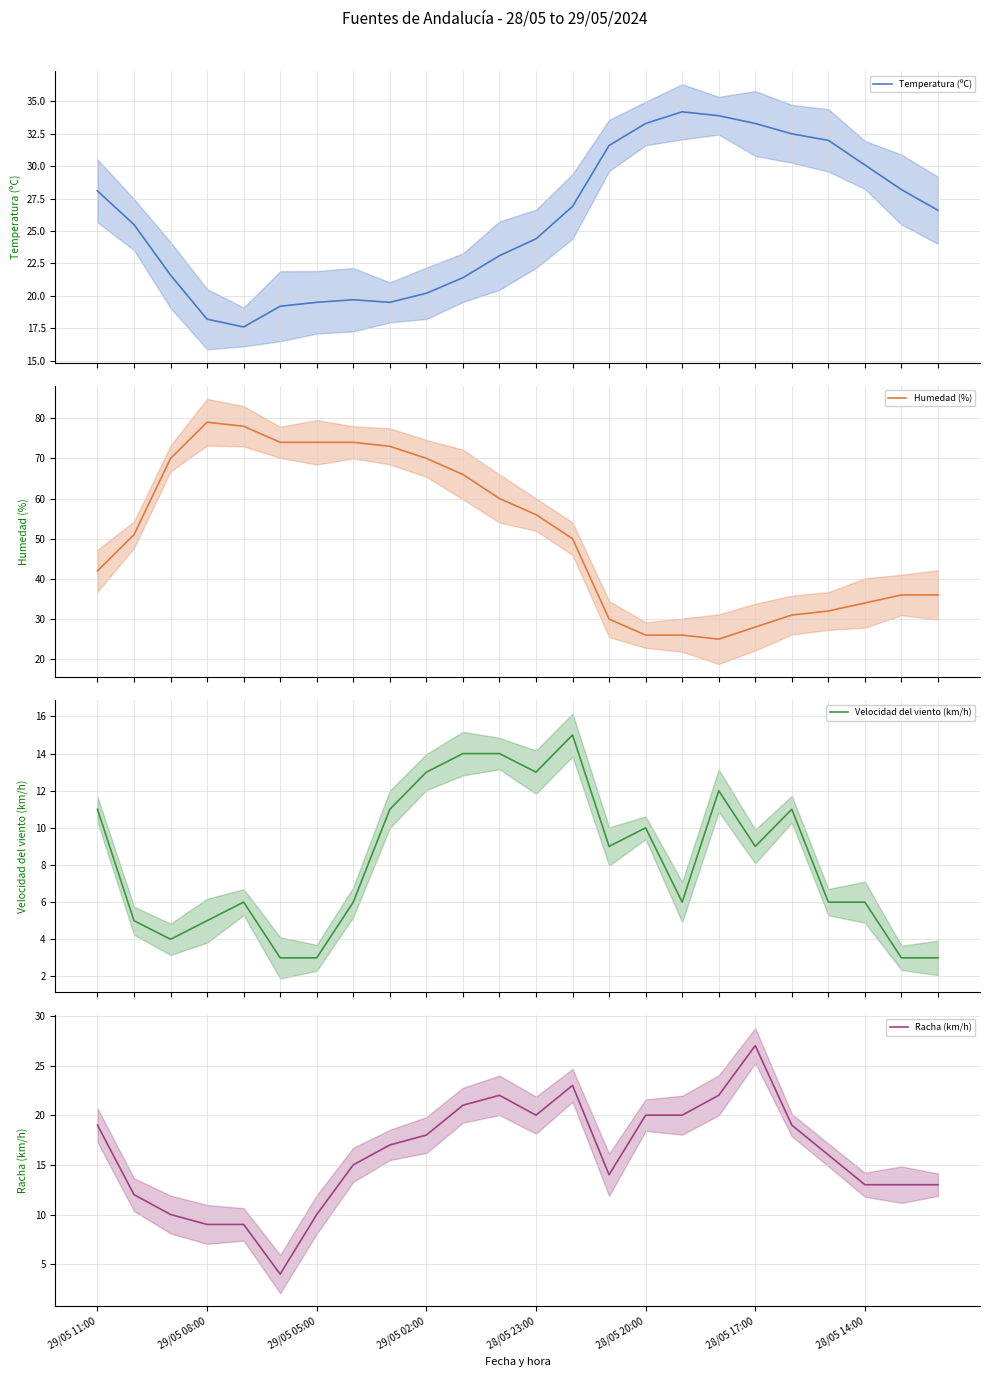

What position from the left is 28/05 17:00?

7